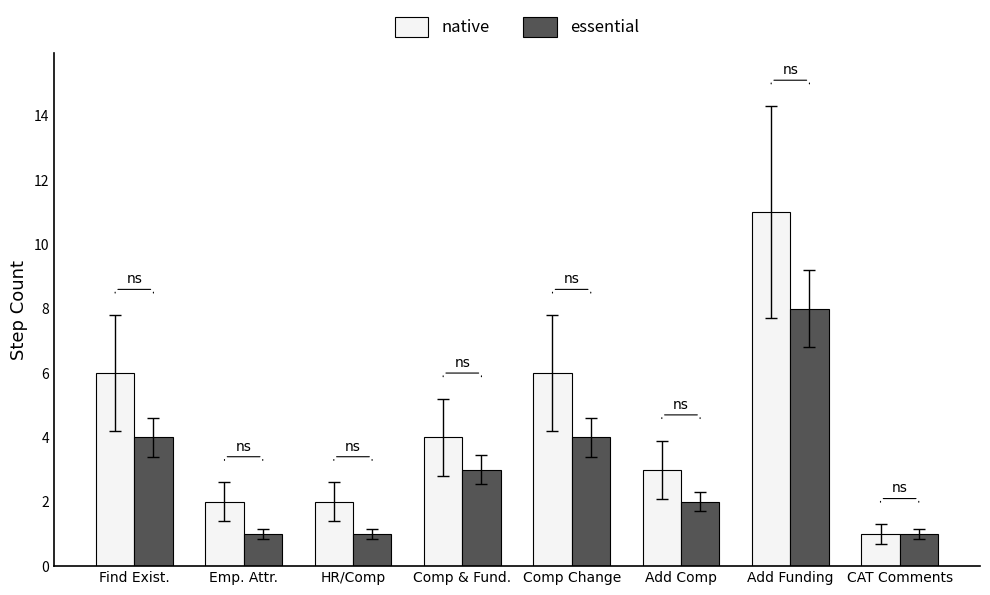

Which category has the highest value in the native series?

Add Funding